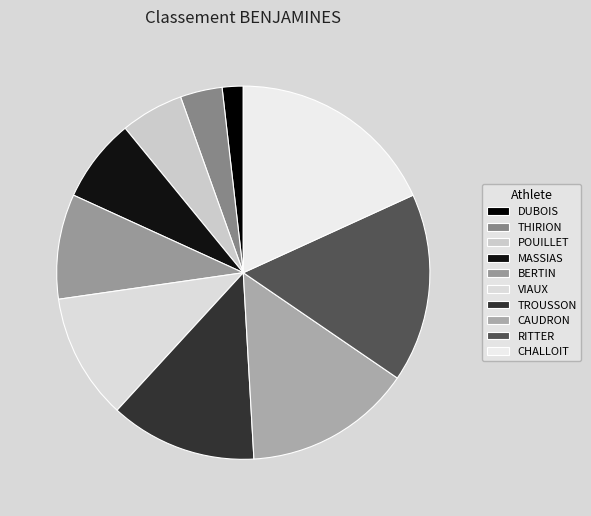

What percentage do VIAUX and CHALLOIT together represent?

29.1%